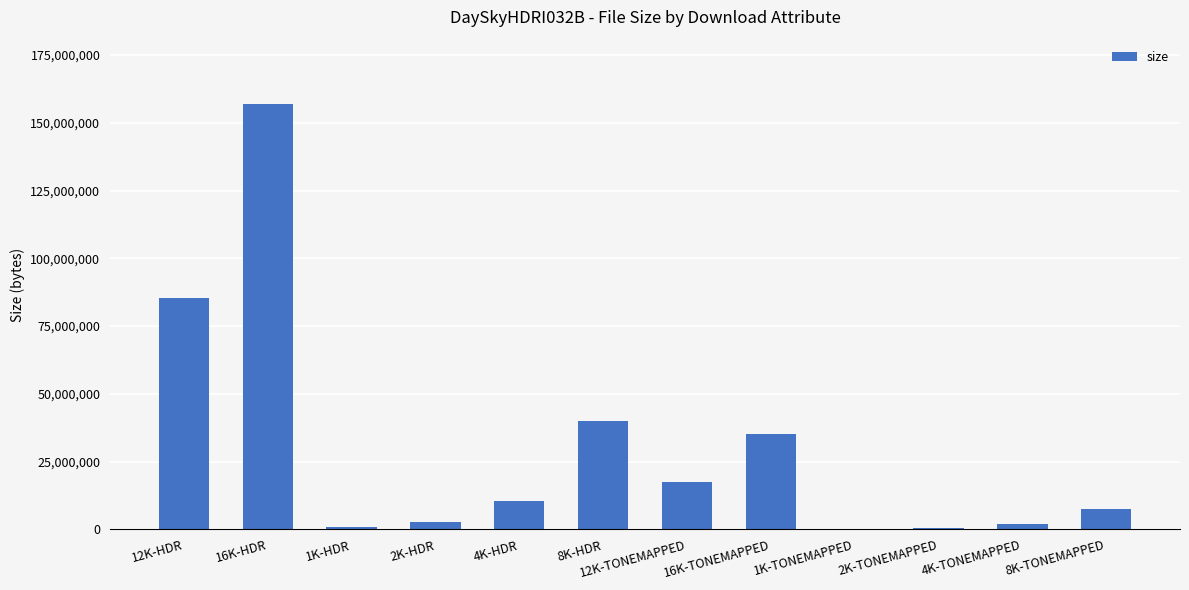

The value at 1K-HDR is 794102. True or false?

True